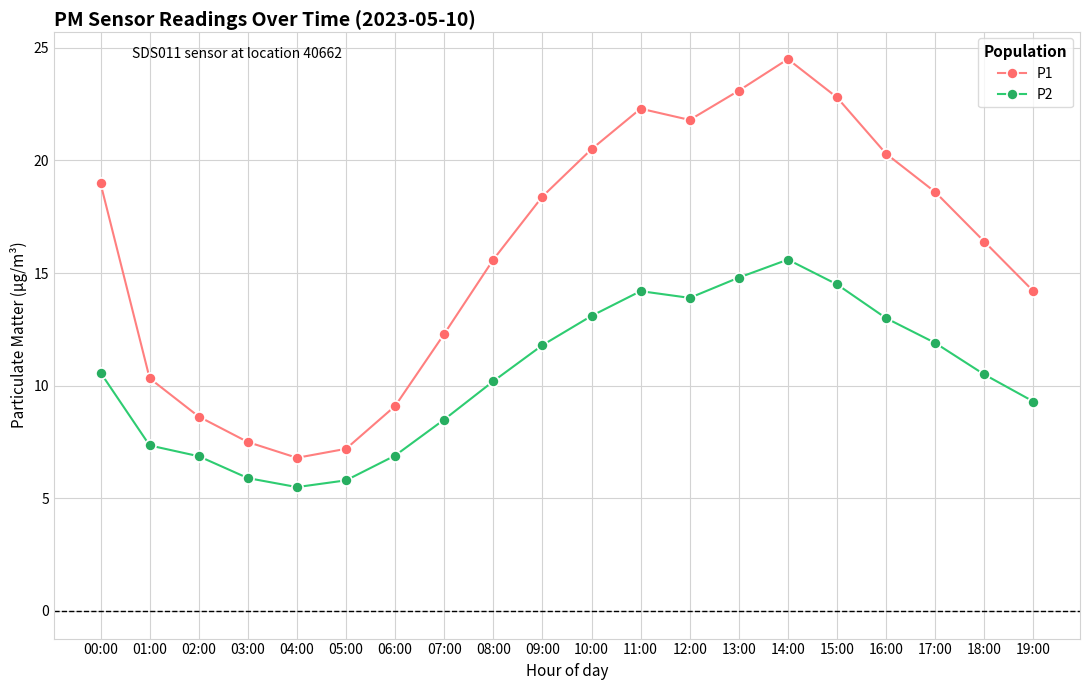

What is the maximum value shown in the chart?

24.5